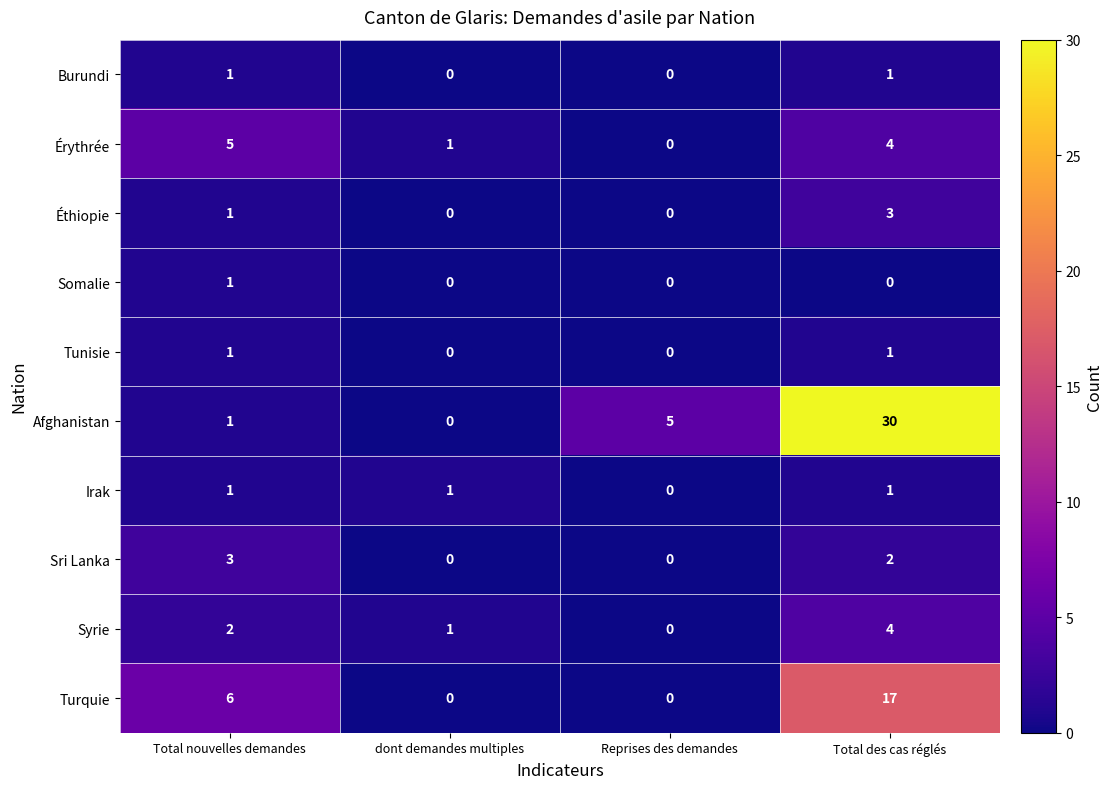

Which category has the highest value across all series?

Total des cas réglés